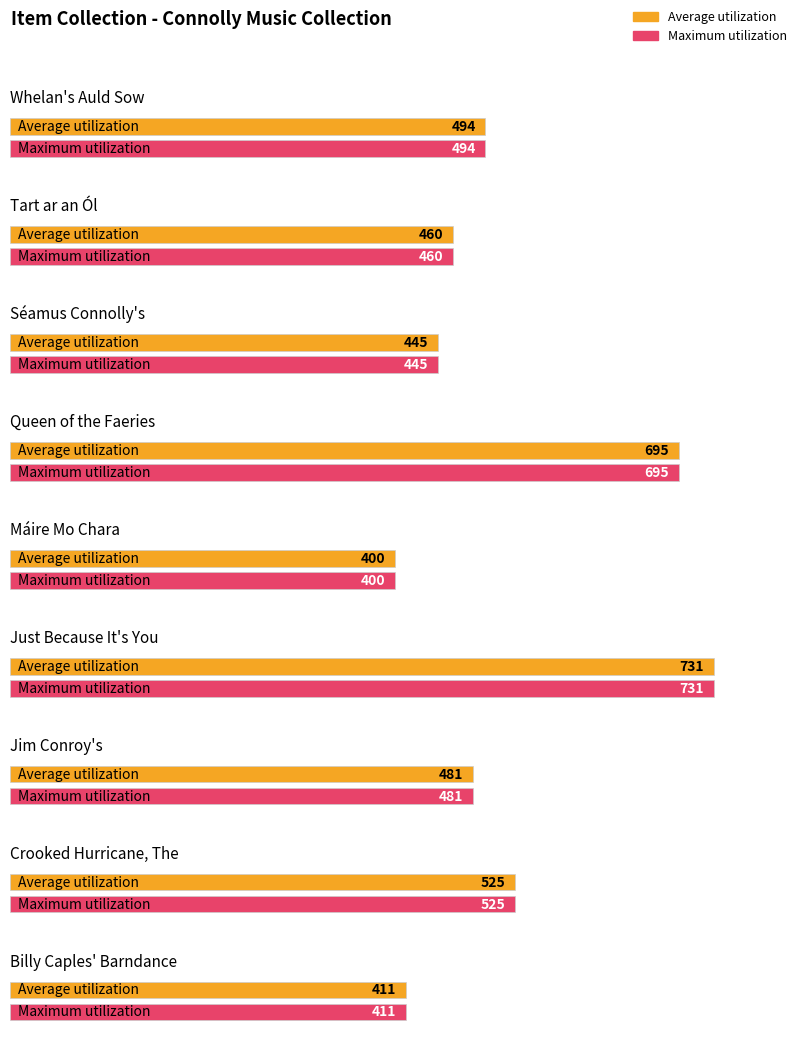

Between Billy Caples' Barndance and Máire Mo Chara, which is larger?

Billy Caples' Barndance